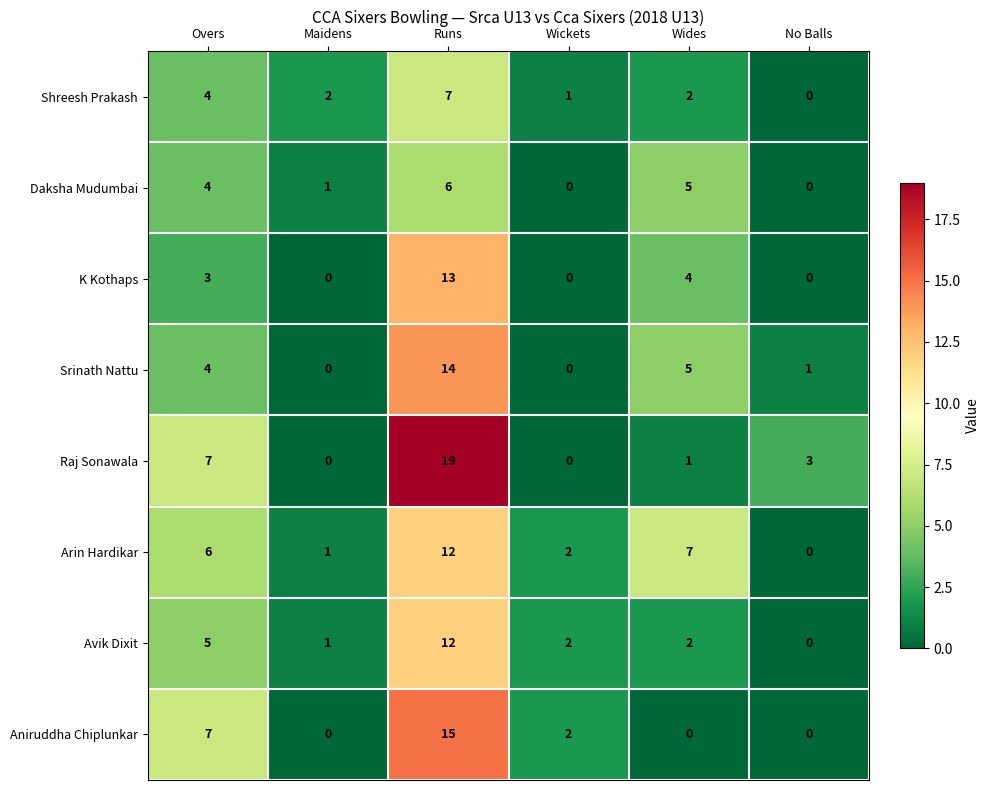

The Avik Dixit series shows 1 at Maidens. True or false?

True